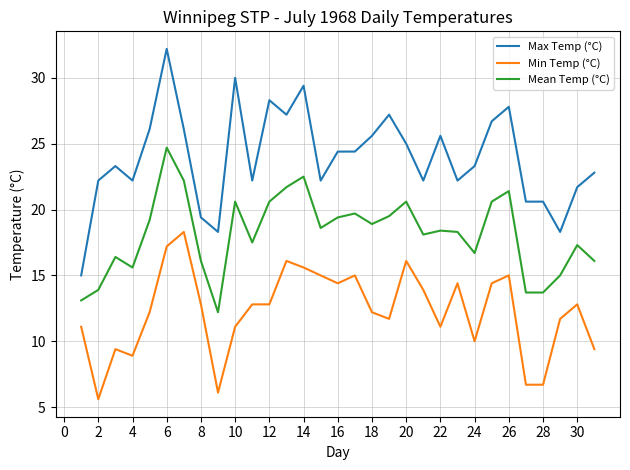

Which series has the widest spread of values?

Max Temp (°C)